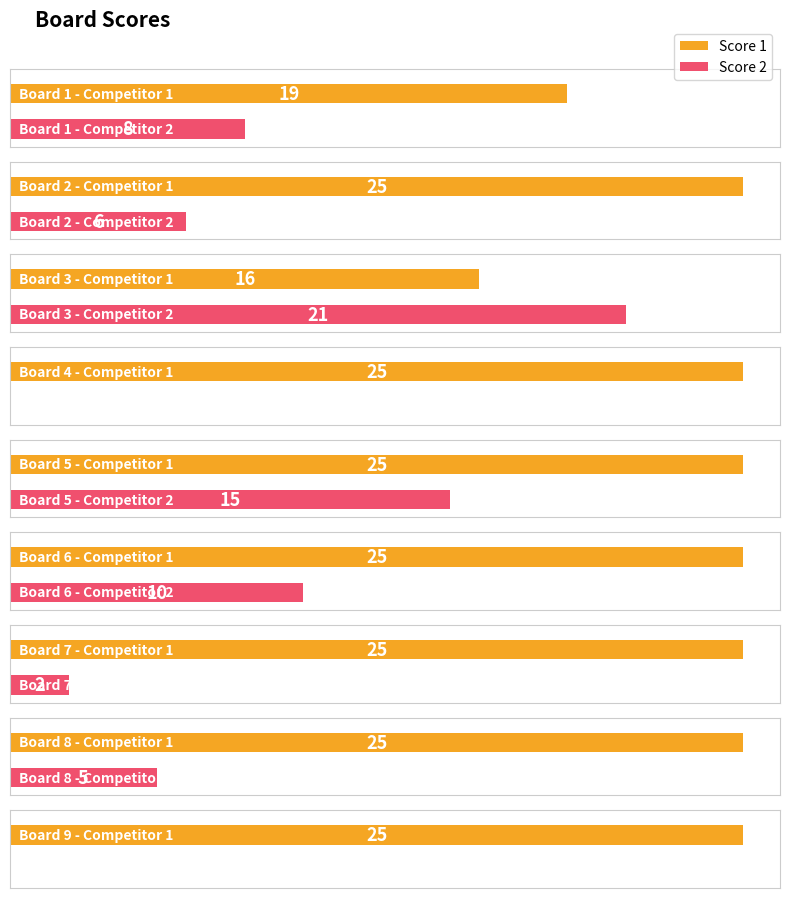

What is the sum of all Score 2 values?

67